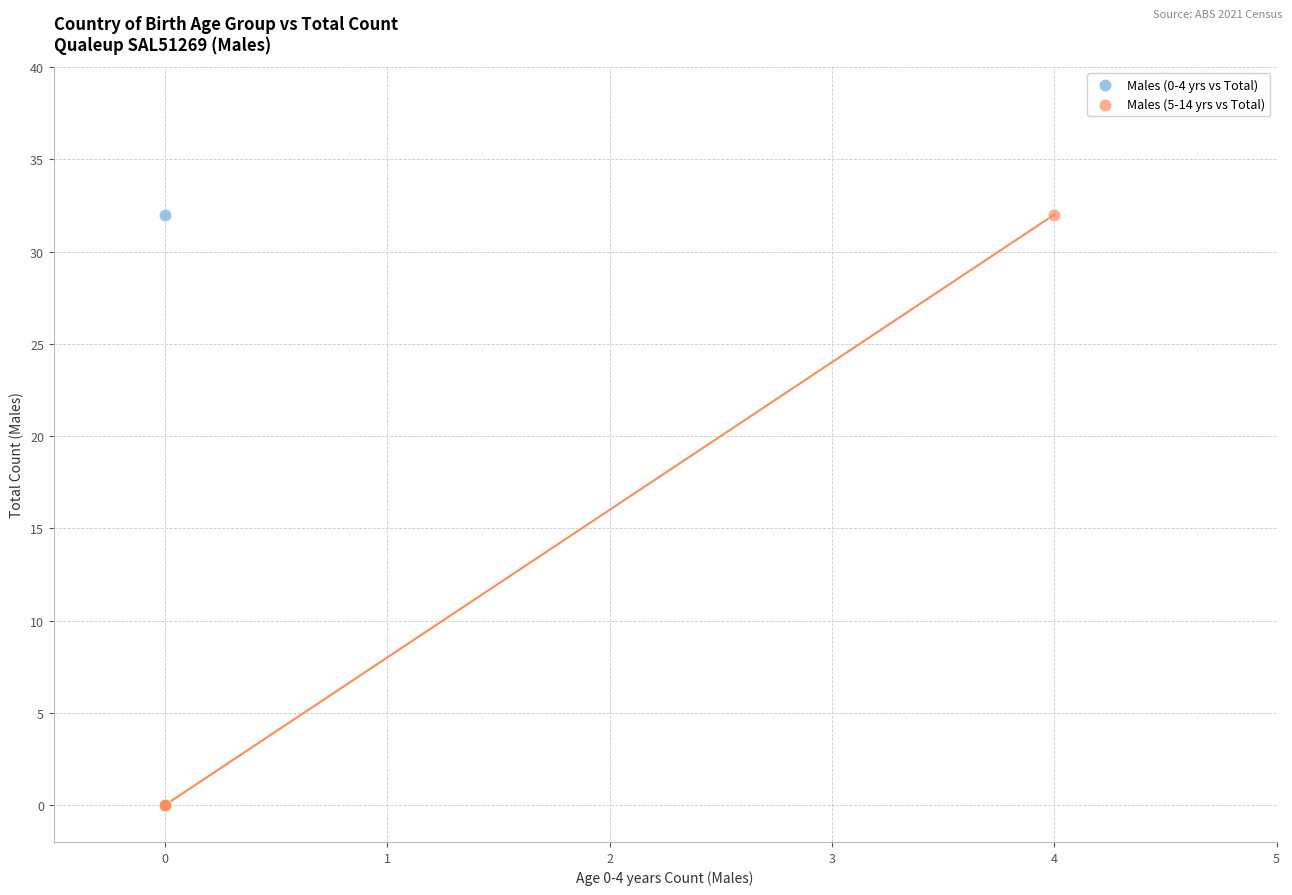

What are all the series names shown in the legend?

Males (0-4 yrs vs Total), Males (5-14 yrs vs Total)